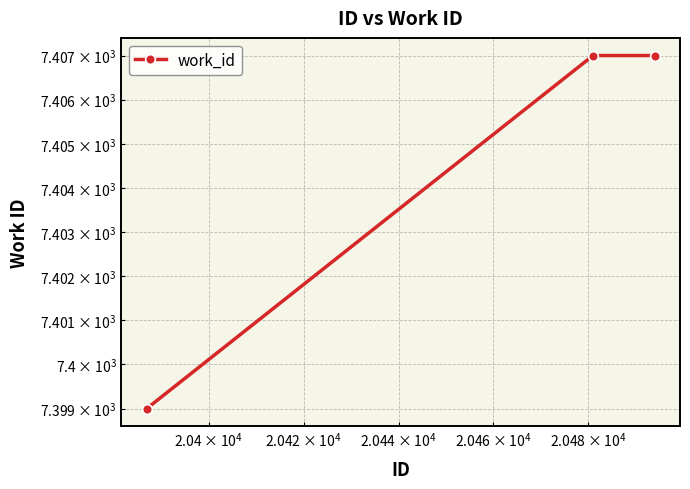

Count the number of data series in this chart.

1